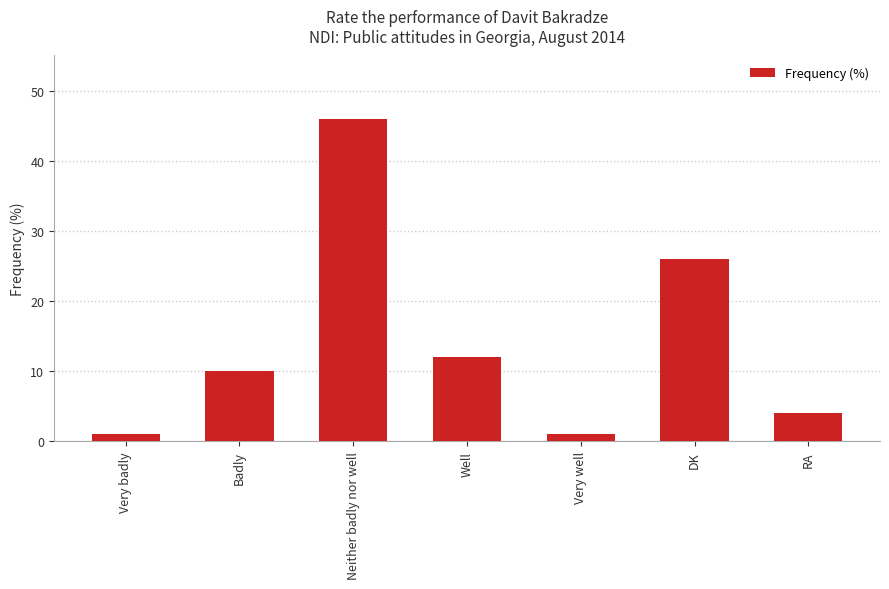

Are the bars horizontal?

No